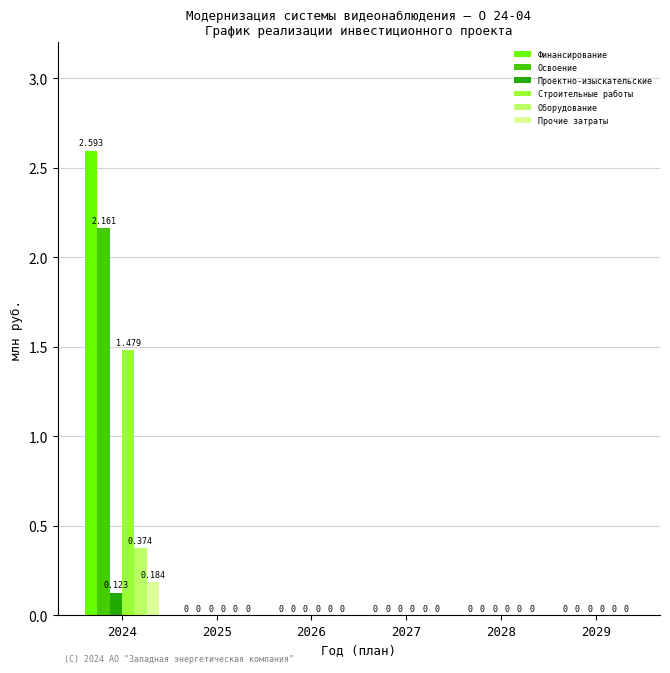

Reading right to left, transcribe all the data shown in this chart.

Финансирование: 2029=0.0	2028=0.0	2027=0.0	2026=0.0	2025=0.0	2024=2.6
Освоение: 2029=0.0	2028=0.0	2027=0.0	2026=0.0	2025=0.0	2024=2.2
Проектно-изыскательские: 2029=0.0	2028=0.0	2027=0.0	2026=0.0	2025=0.0	2024=0.1
Строительные работы: 2029=0.0	2028=0.0	2027=0.0	2026=0.0	2025=0.0	2024=1.5
Оборудование: 2029=0.0	2028=0.0	2027=0.0	2026=0.0	2025=0.0	2024=0.4
Прочие затраты: 2029=0.0	2028=0.0	2027=0.0	2026=0.0	2025=0.0	2024=0.2